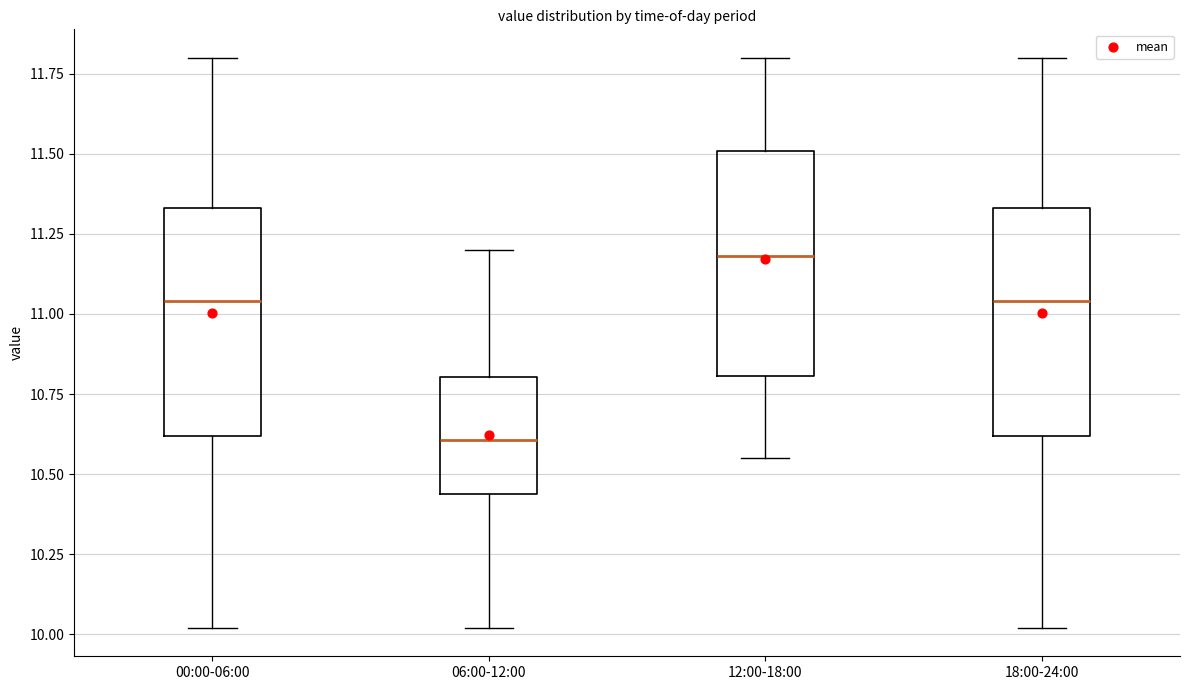

Reading left to right, transcribe this box plot: for each box, give where its median line is, the range the box spans, and where its two whiskers end, as read against the y-axis. The values are not printed on the chart, so give them approximately, as read against the axis.

00:00-06:00: median 11.05, box 10.60 to 11.35, whiskers 10.00 to 11.80
06:00-12:00: median 10.60, box 10.45 to 10.80, whiskers 10.00 to 11.20
12:00-18:00: median 11.20, box 10.80 to 11.50, whiskers 10.55 to 11.80
18:00-24:00: median 11.05, box 10.60 to 11.35, whiskers 10.00 to 11.80